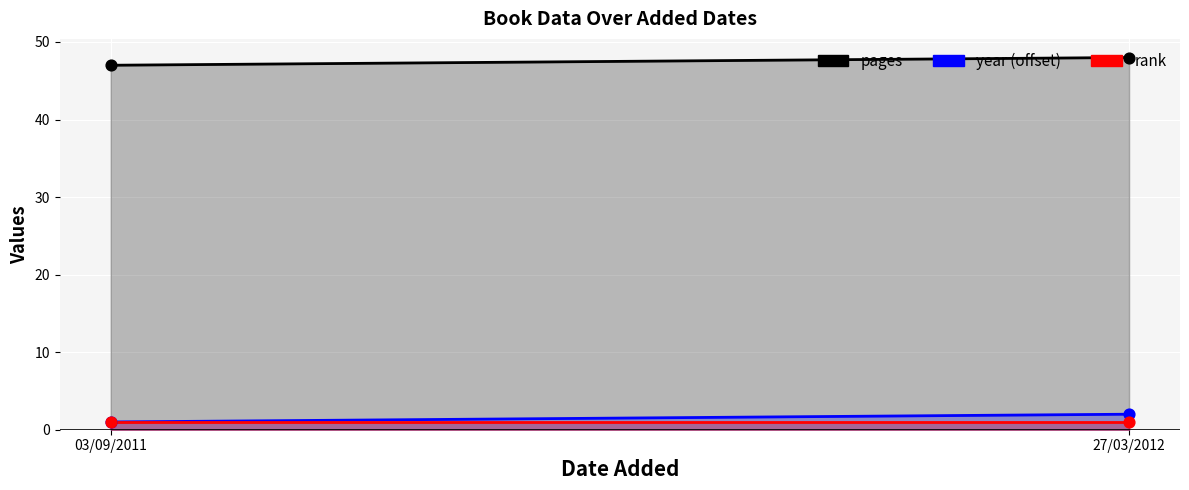

Is the value of pages at 27/03/2012 greater than the value of year at 03/09/2011?

Yes